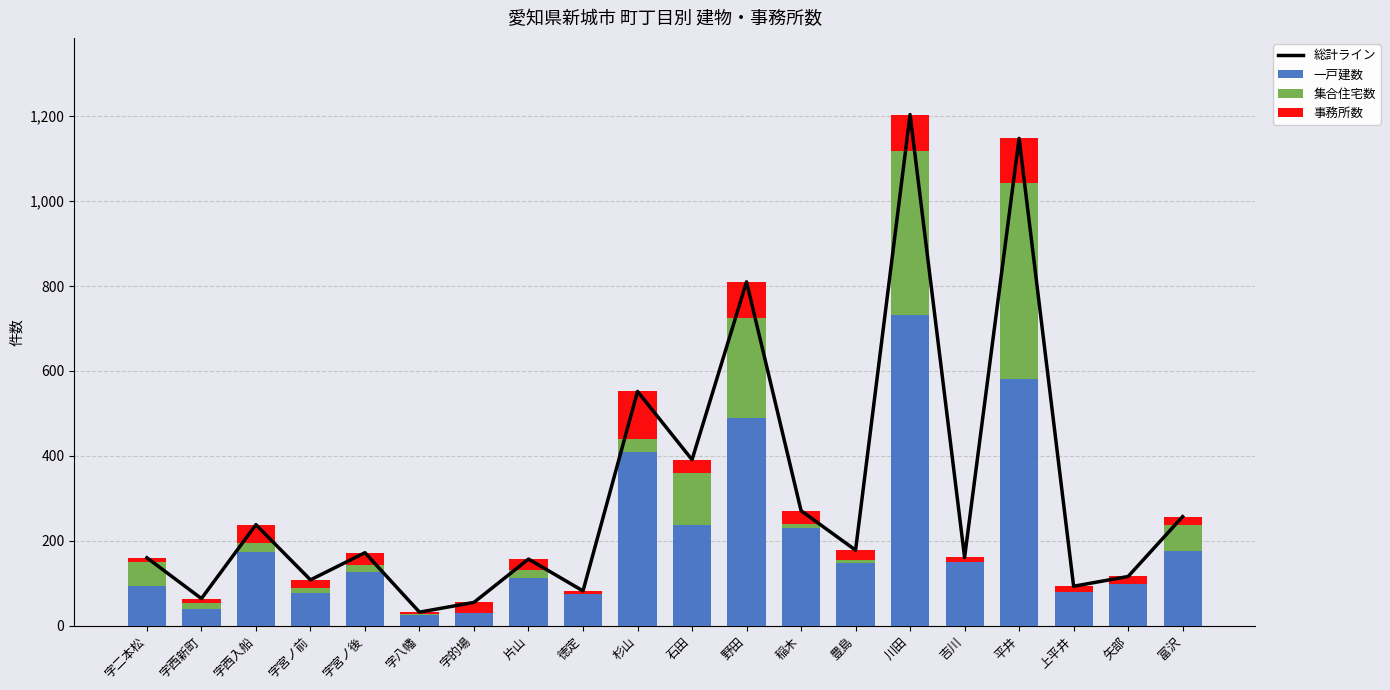

How many data points in 事務所数 are above 24?

9